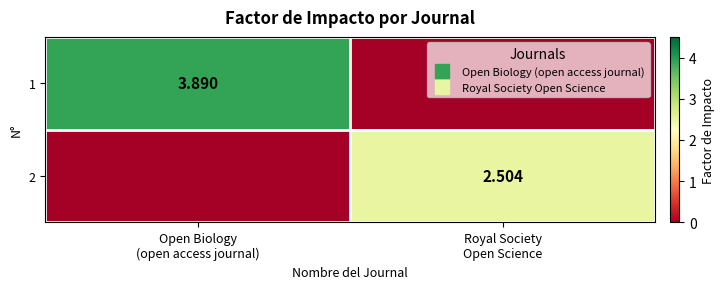

Is it true that 2 equals 0.9 at Open Biology (open access journal)?

False